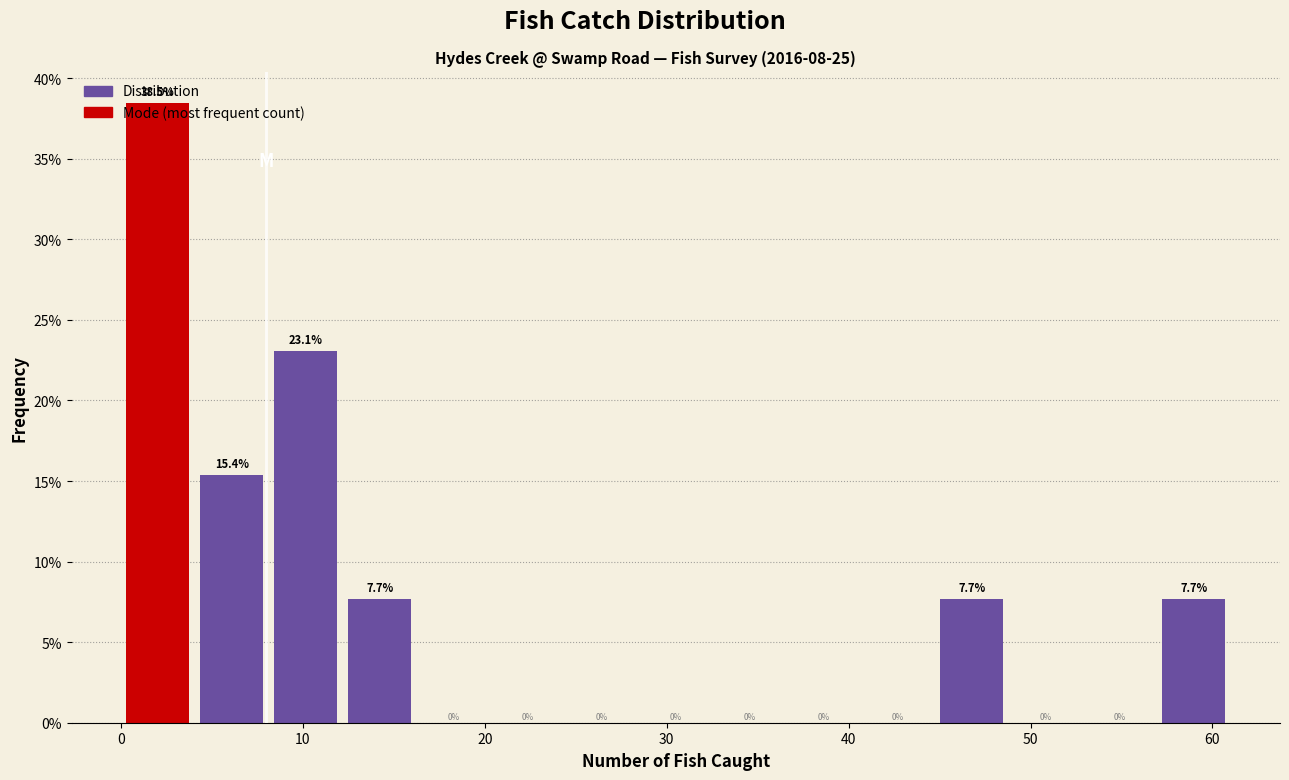

How tall is the bar that spans 57 to 61 on the x-axis? The bar edges are not printed on the chart, so give them approximately, as read against the axis.

7.7